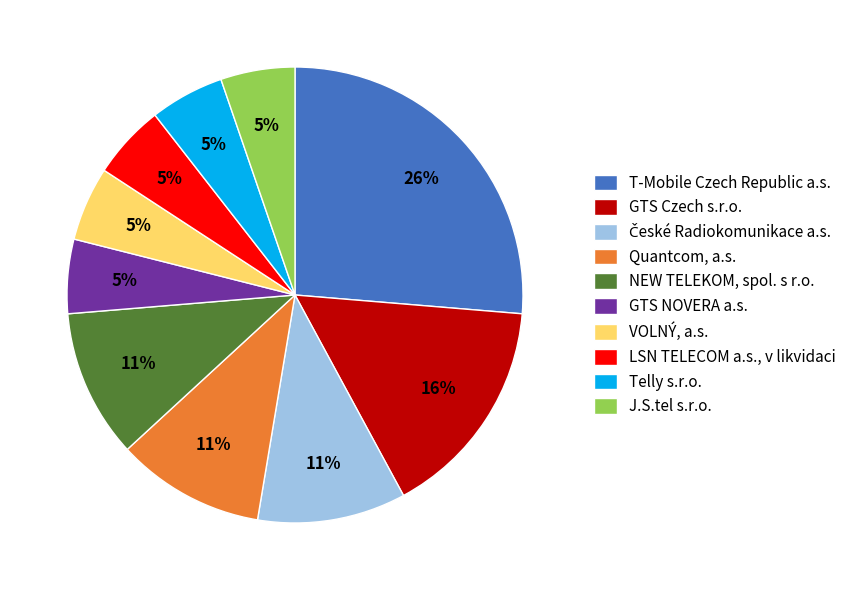

The GTS Czech s.r.o. slice represents 16% of the pie. True or false?

True